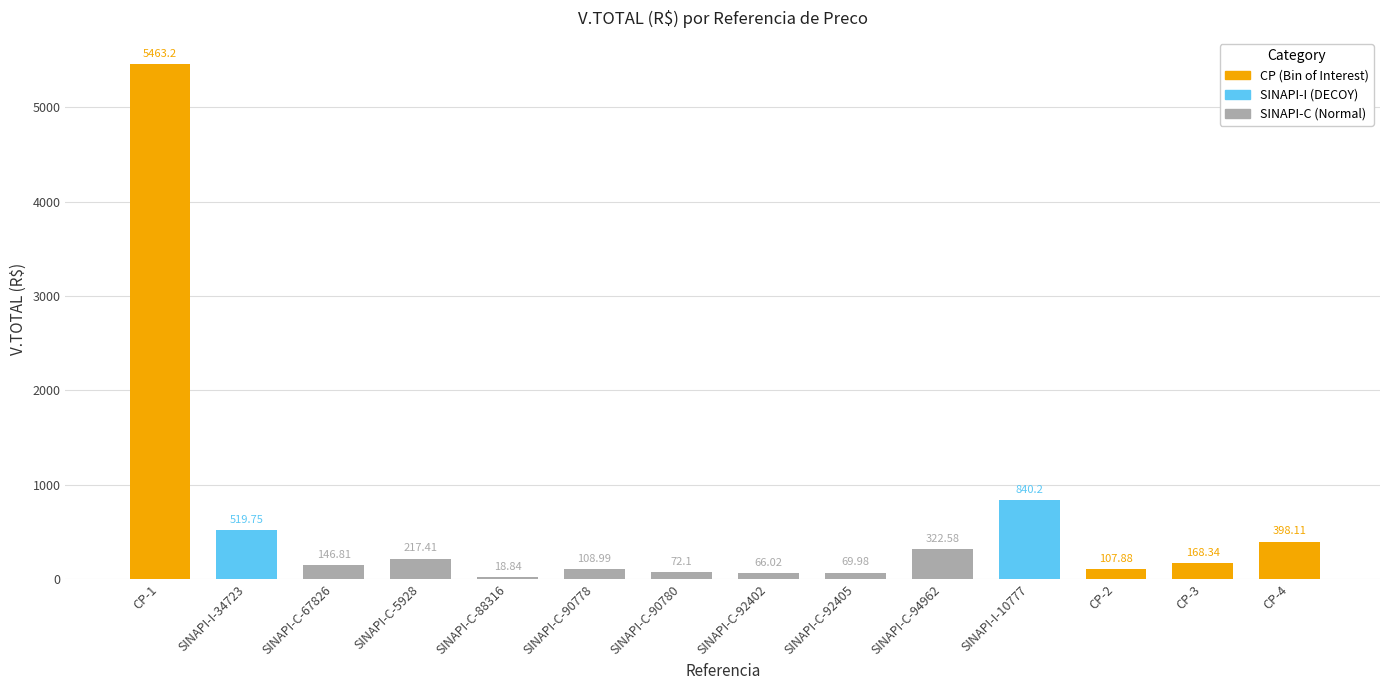

What is the difference between the second highest and second lowest values?

774.2